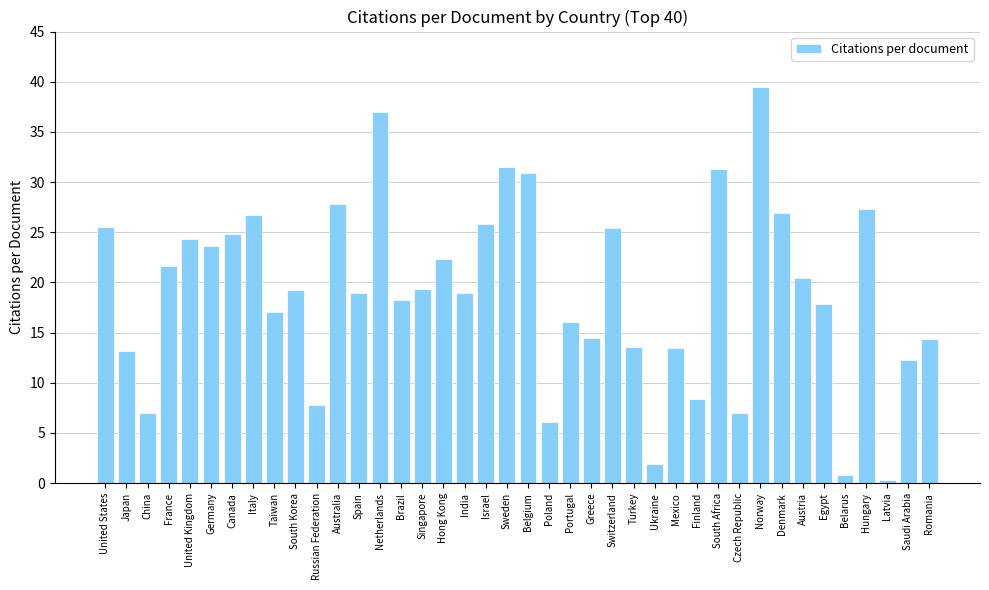

Does the chart contain any negative values?

No